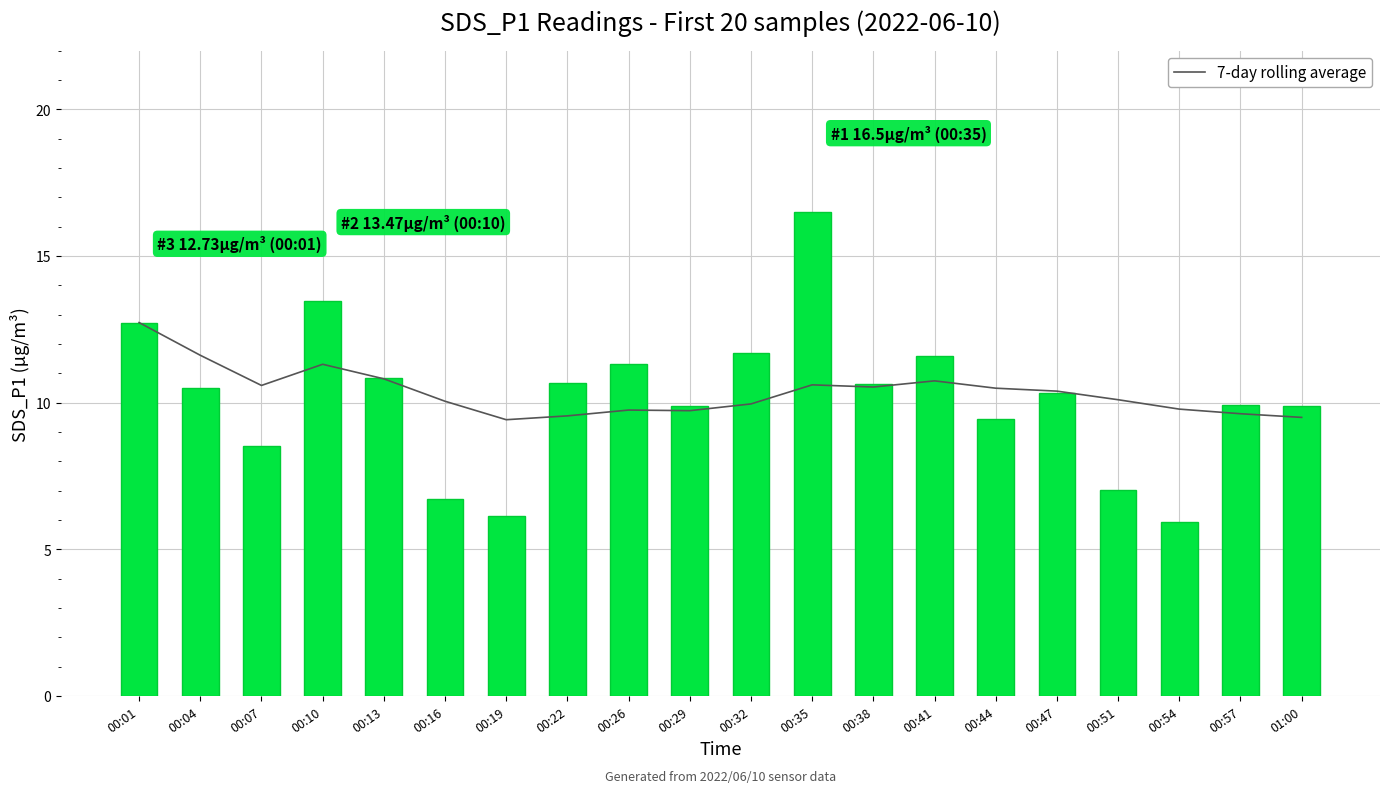

Which category has the highest value in the 7-day rolling average series?

00:01